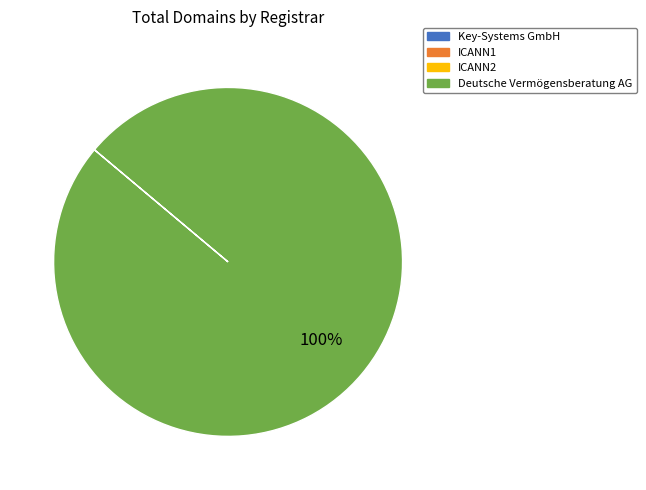

Does any single category account for the majority?

Yes